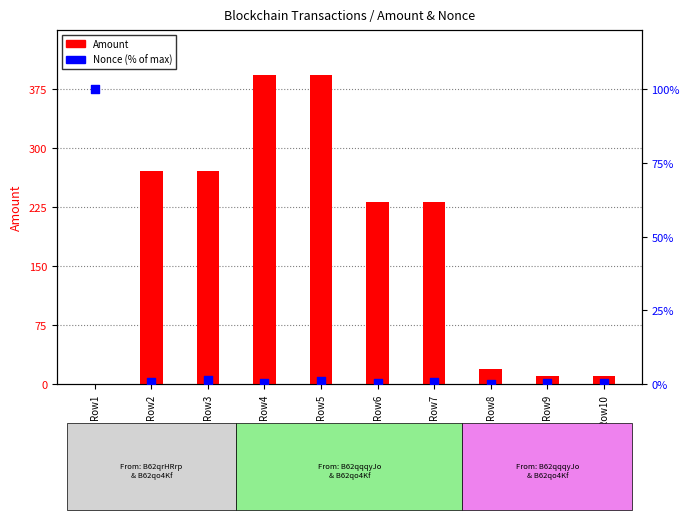

At which category is the sum across all series the highest?

Row5